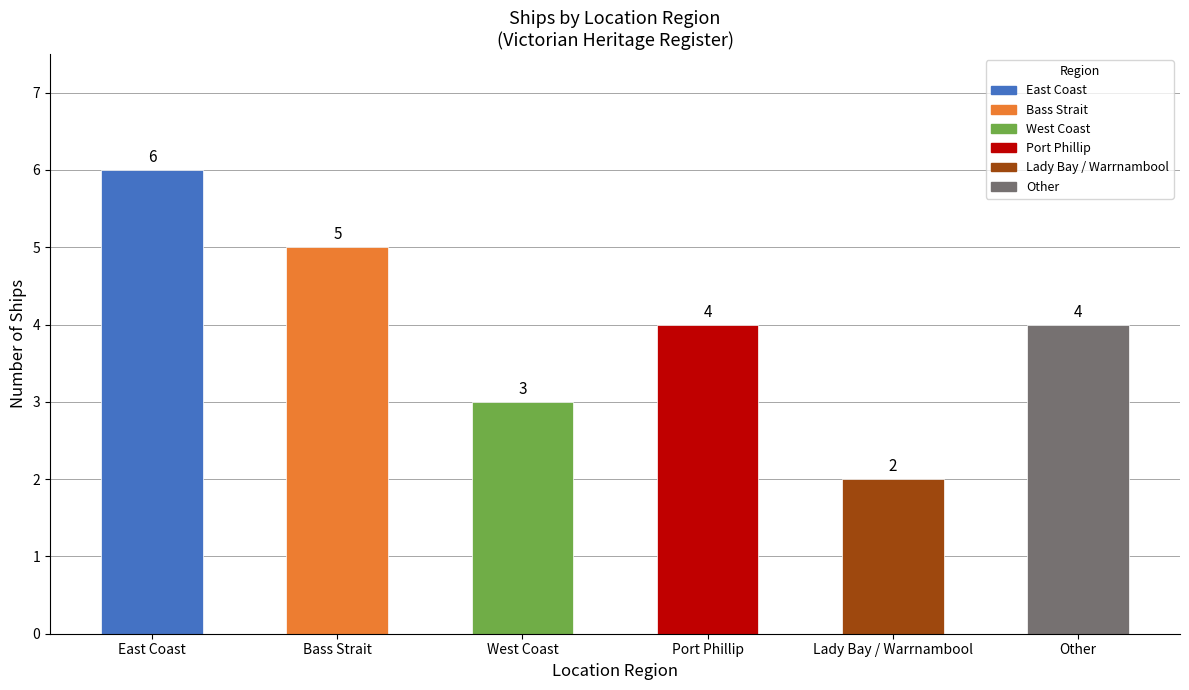

Is it true that the value at Lady Bay / Warrnambool is 0?

False